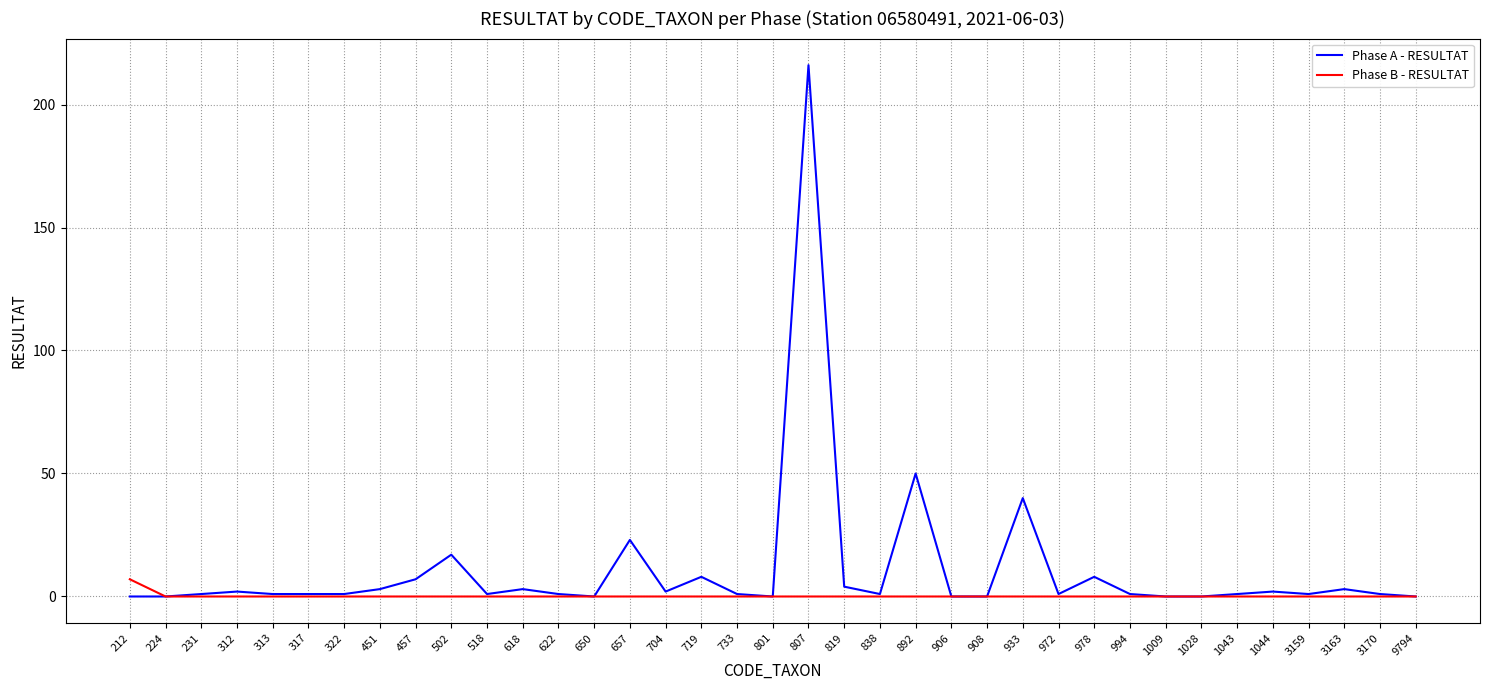

Read the Phase A - RESULTAT value at 838.

1